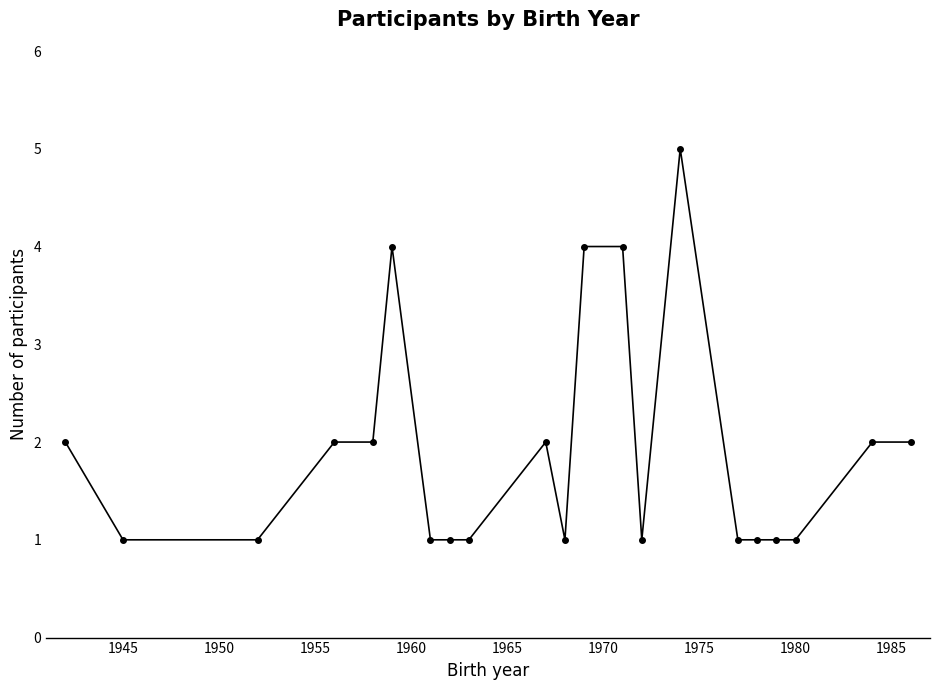

True or false: the data has more than 0 interior local peaks.

True